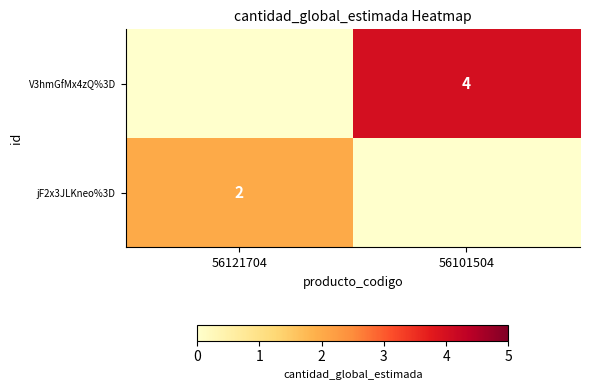

What is the total value across all series at 56101504?

4